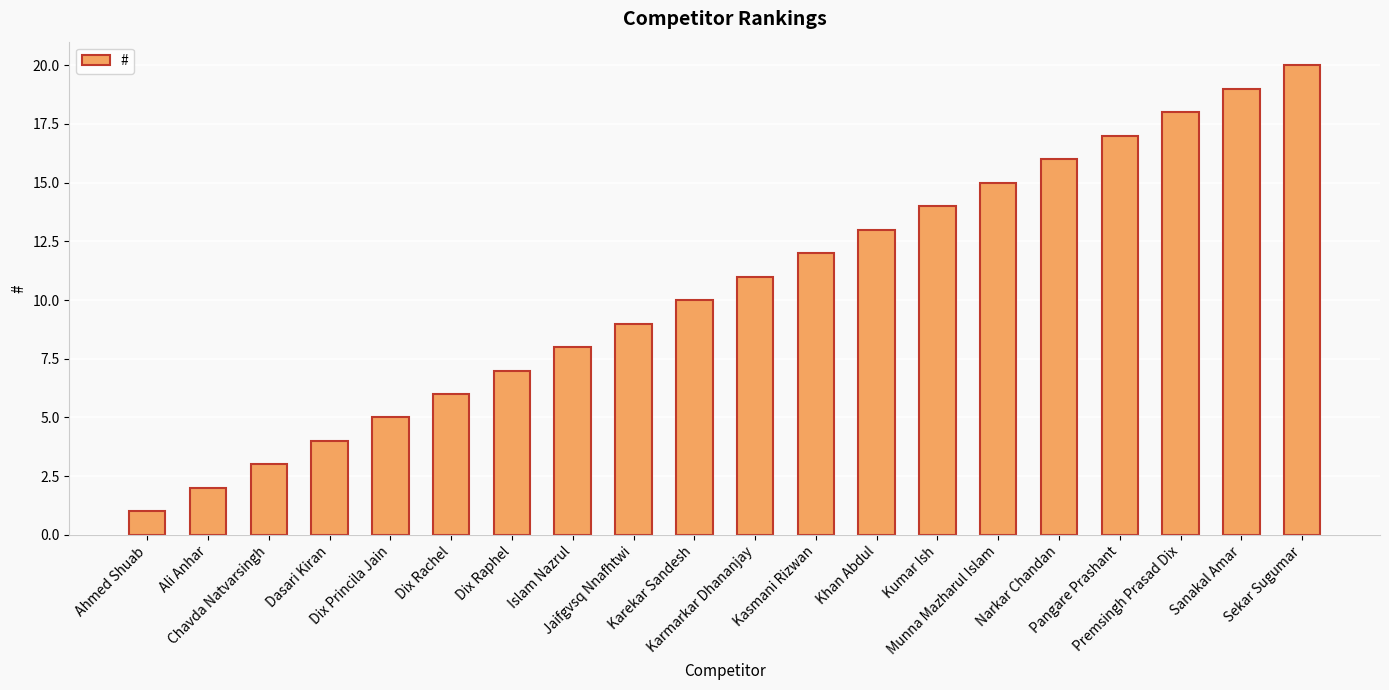

Are the bars horizontal?

No